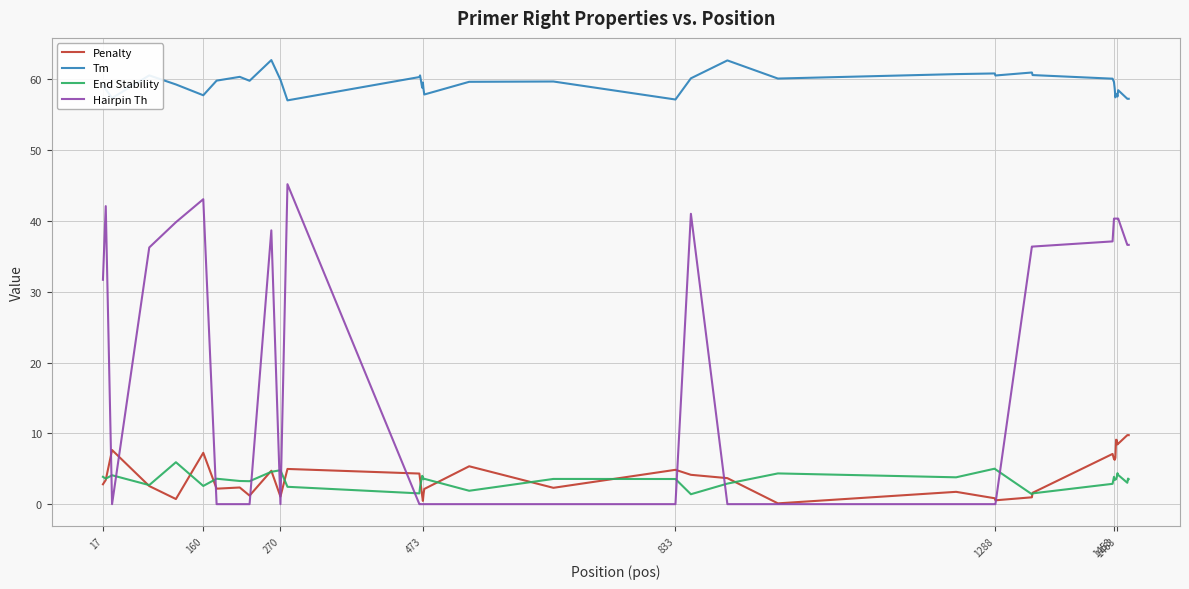

Which series has the largest total across all categories?

Tm